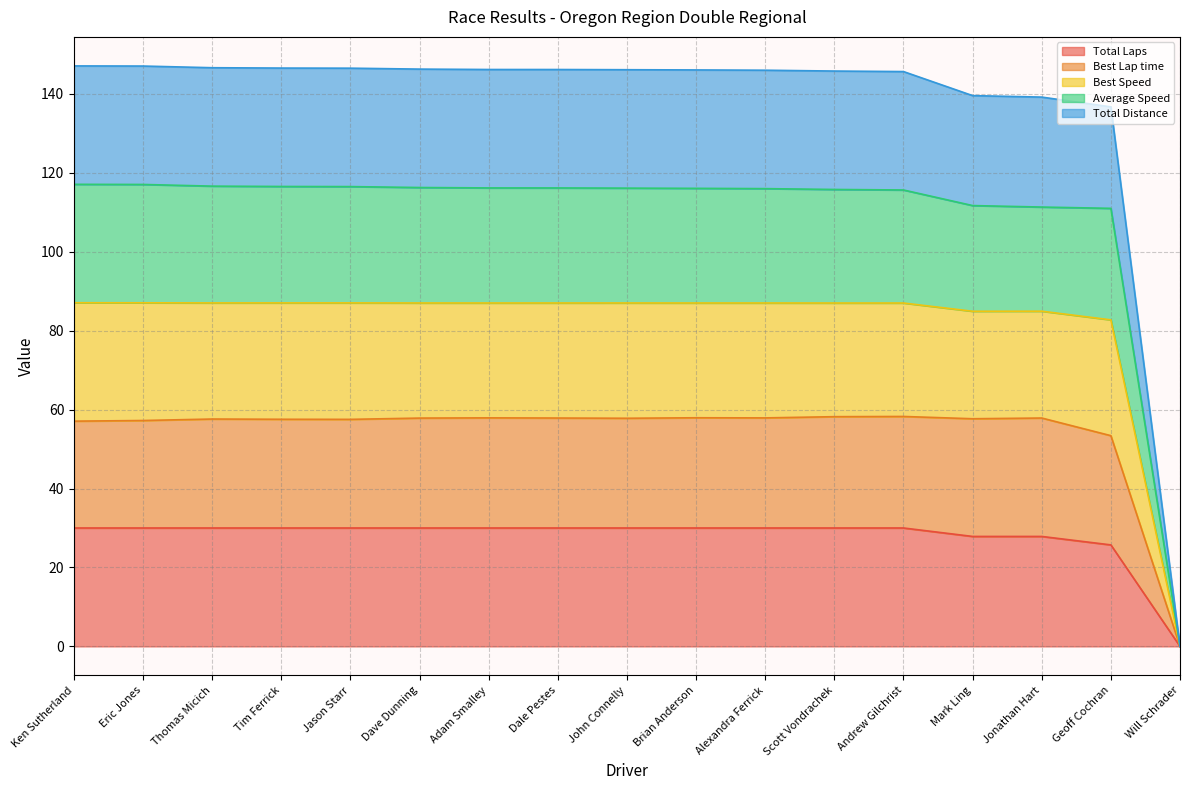

List the labels in order of Total Distance value, largest first.

Ken Sutherland, Eric Jones, Jason Starr, Tim Ferrick, Thomas Micich, John Connelly, Dave Dunning, Dale Pestes, Alexandra Ferrick, Adam Smalley, Brian Anderson, Scott Vondrachek, Andrew Gilchrist, Jonathan Hart, Mark Ling, Geoff Cochran, Will Schrader